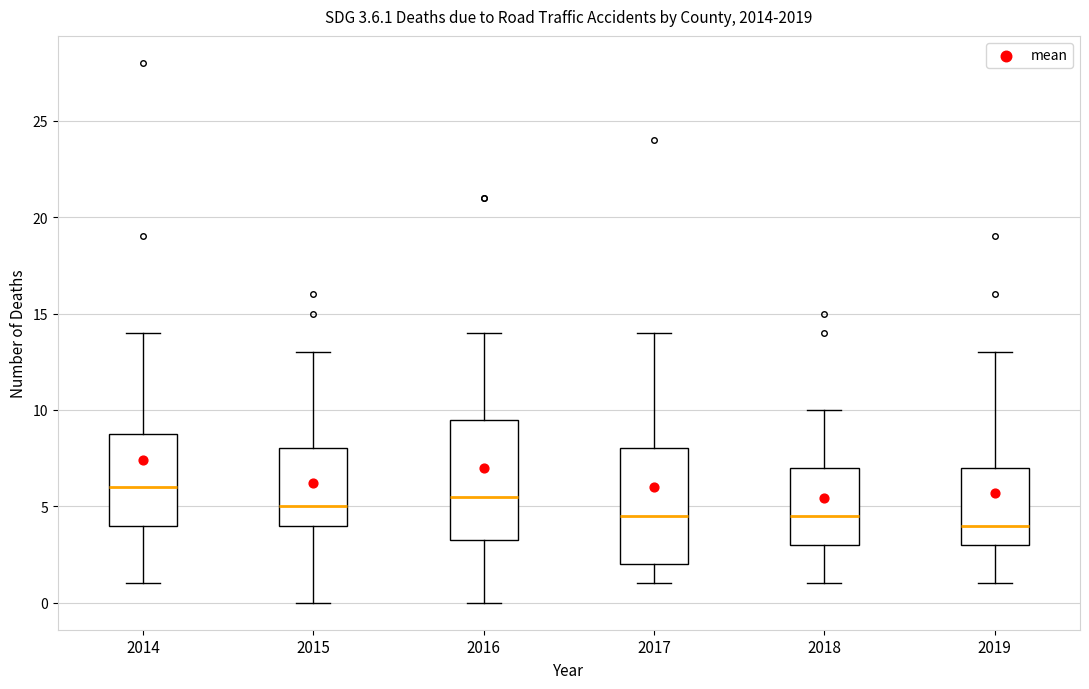

Which box has the highest median line?

2014